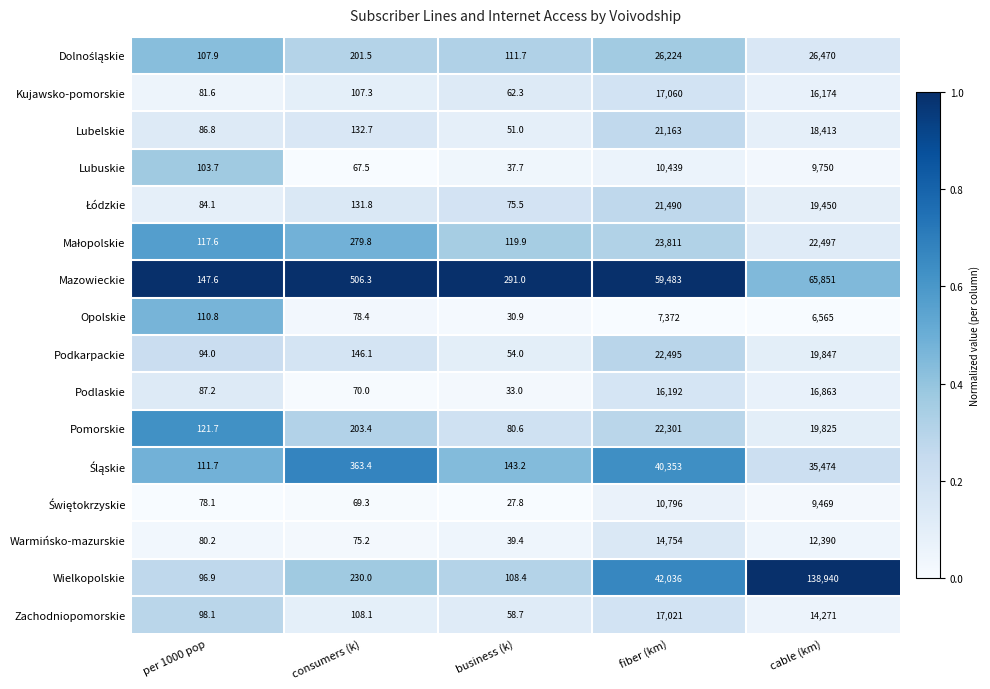

What is the average value of the Kujawsko-pomorskie series?

6697.0